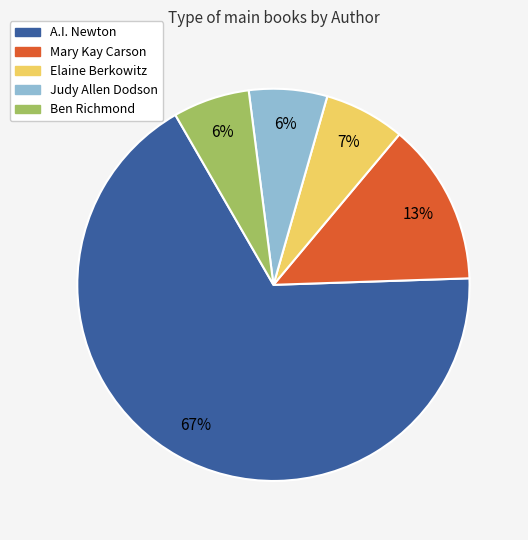

To the nearest percent, what is the average slice percentage?

20%